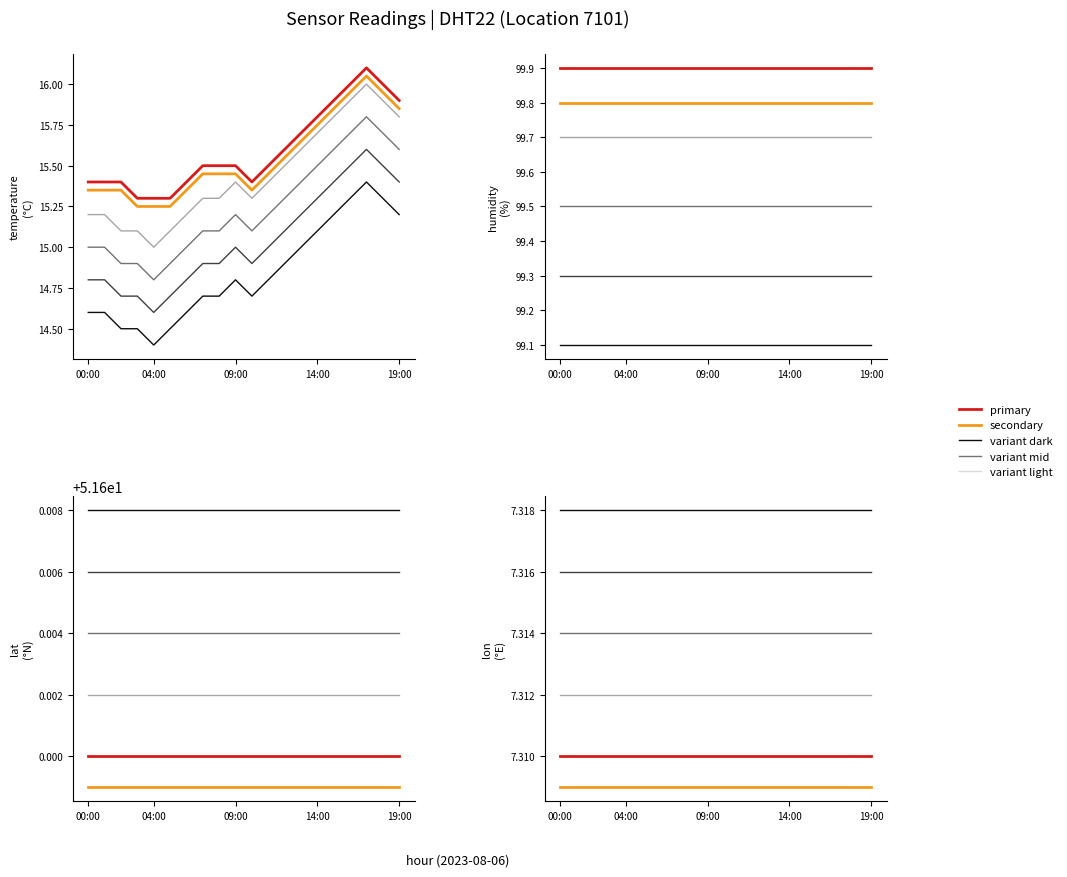

Reading left to right, transcribe all the data shown in this chart.

temperature: 15.4	15.4	15.4	15.3	15.3	15.3	15.4	15.5	15.5	15.5	15.4	15.5	15.6	15.7	15.8	15.9	16.0	16.1	16.0	15.9
humidity: 99.9	99.9	99.9	99.9	99.9	99.9	99.9	99.9	99.9	99.9	99.9	99.9	99.9	99.9	99.9	99.9	99.9	99.9	99.9	99.9
lat: 51.6	51.6	51.6	51.6	51.6	51.6	51.6	51.6	51.6	51.6	51.6	51.6	51.6	51.6	51.6	51.6	51.6	51.6	51.6	51.6
lon: 7.3	7.3	7.3	7.3	7.3	7.3	7.3	7.3	7.3	7.3	7.3	7.3	7.3	7.3	7.3	7.3	7.3	7.3	7.3	7.3